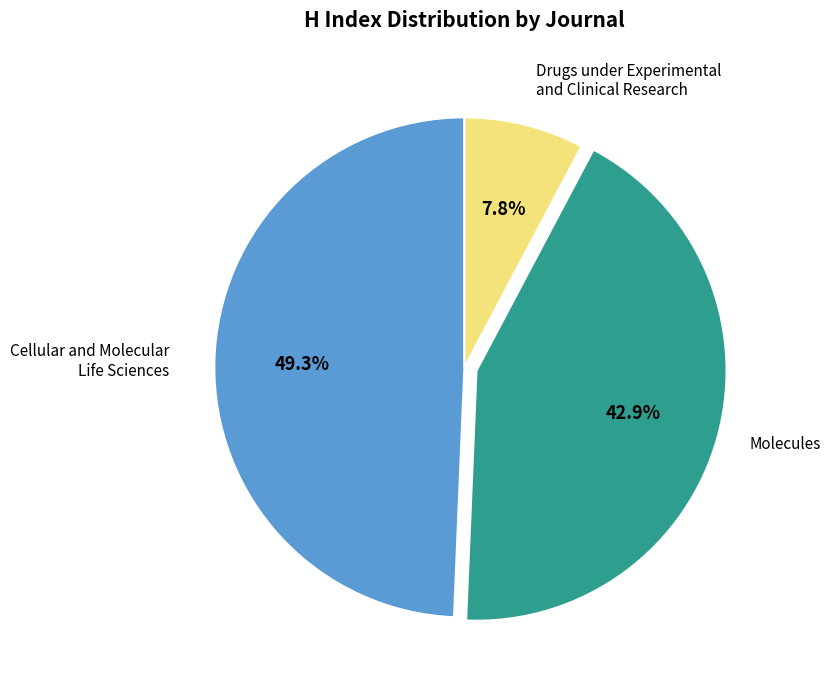

Is there a majority slice in this chart?

No